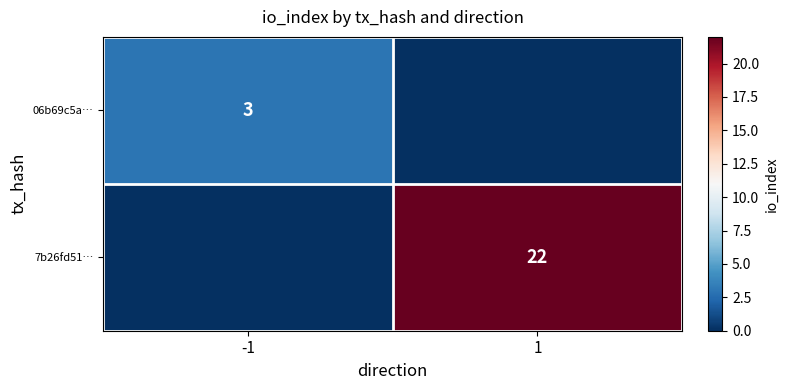

The value of 7b26fd51… at 1 is 22. True or false?

True